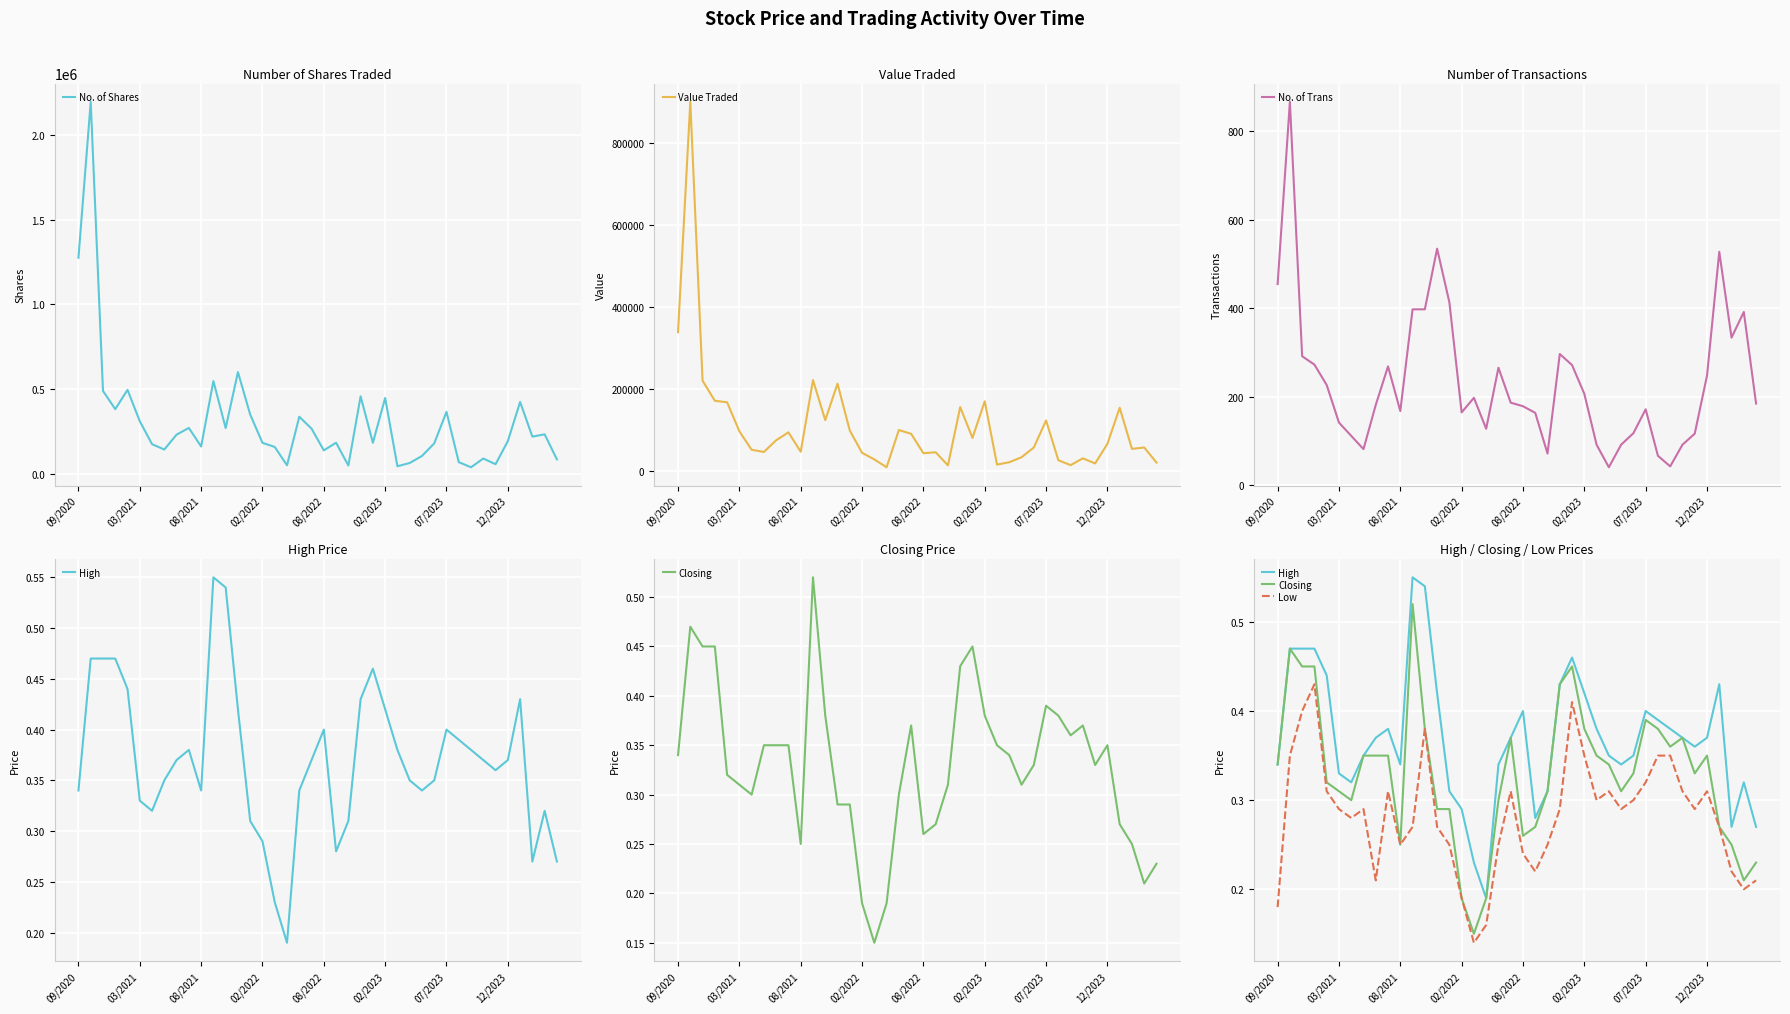

The No. of Trans series shows 86 at 08/2021. True or false?

False